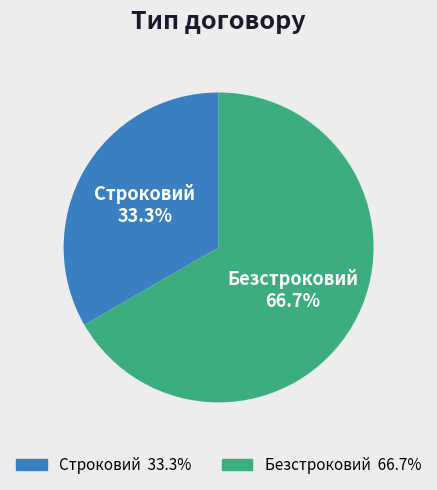

Combined, do Безстроковий and Строковий account for over 50%?

Yes